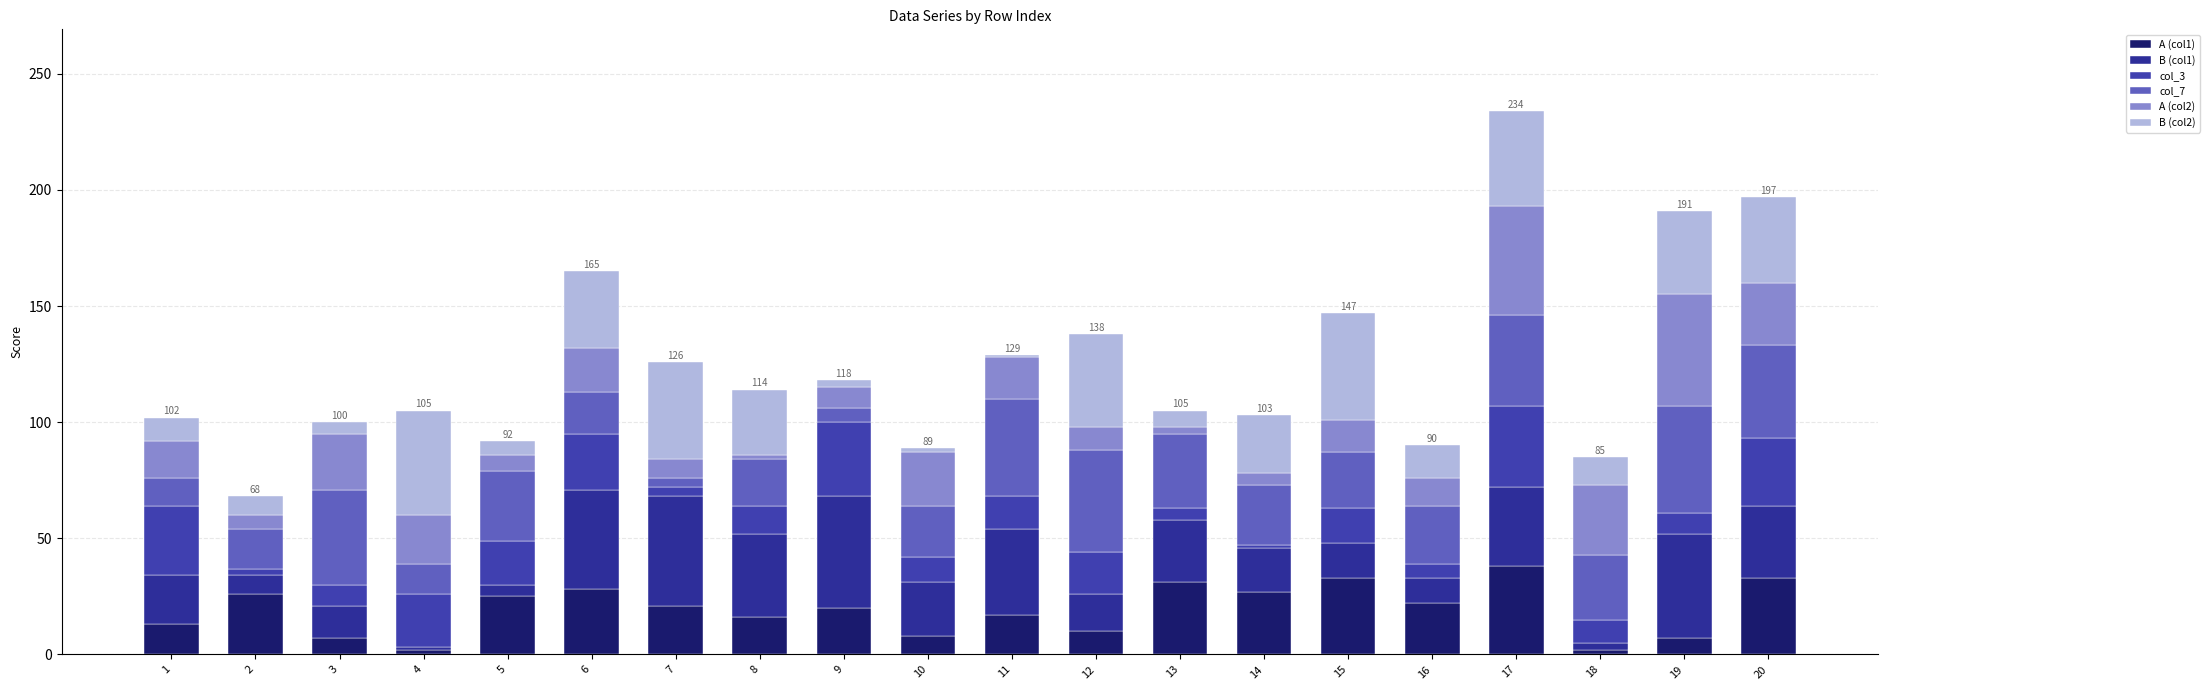

What are all the series names shown in the legend?

A (col1), B (col1), col_3, col_7, A (col2), B (col2)